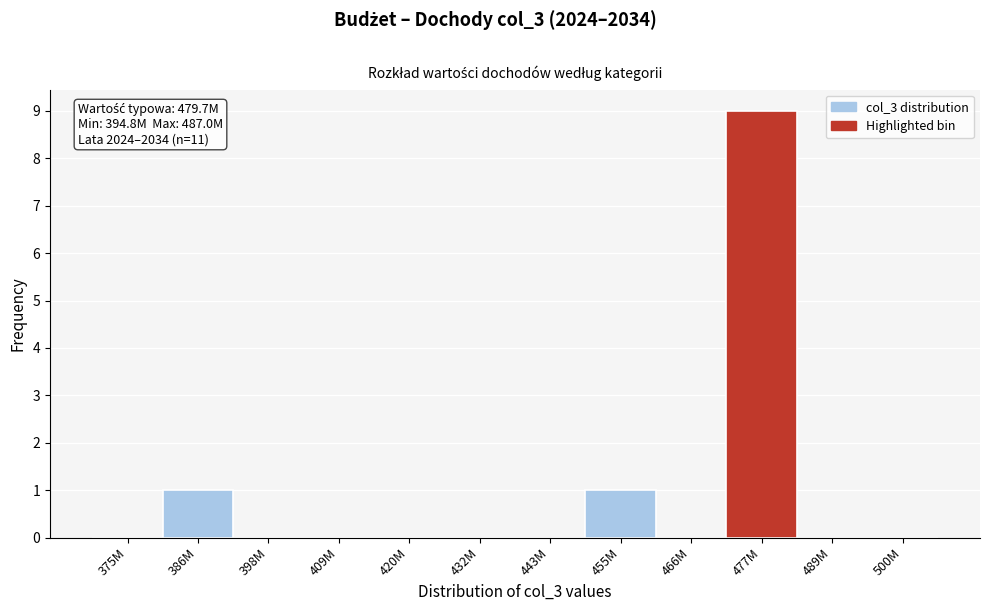

Reading left to right, extract all data points from this chart.

375M=0	386M=1	398M=0	409M=0	420M=0	432M=0	443M=0	455M=1	466M=0	477M=9	489M=0	500M=0